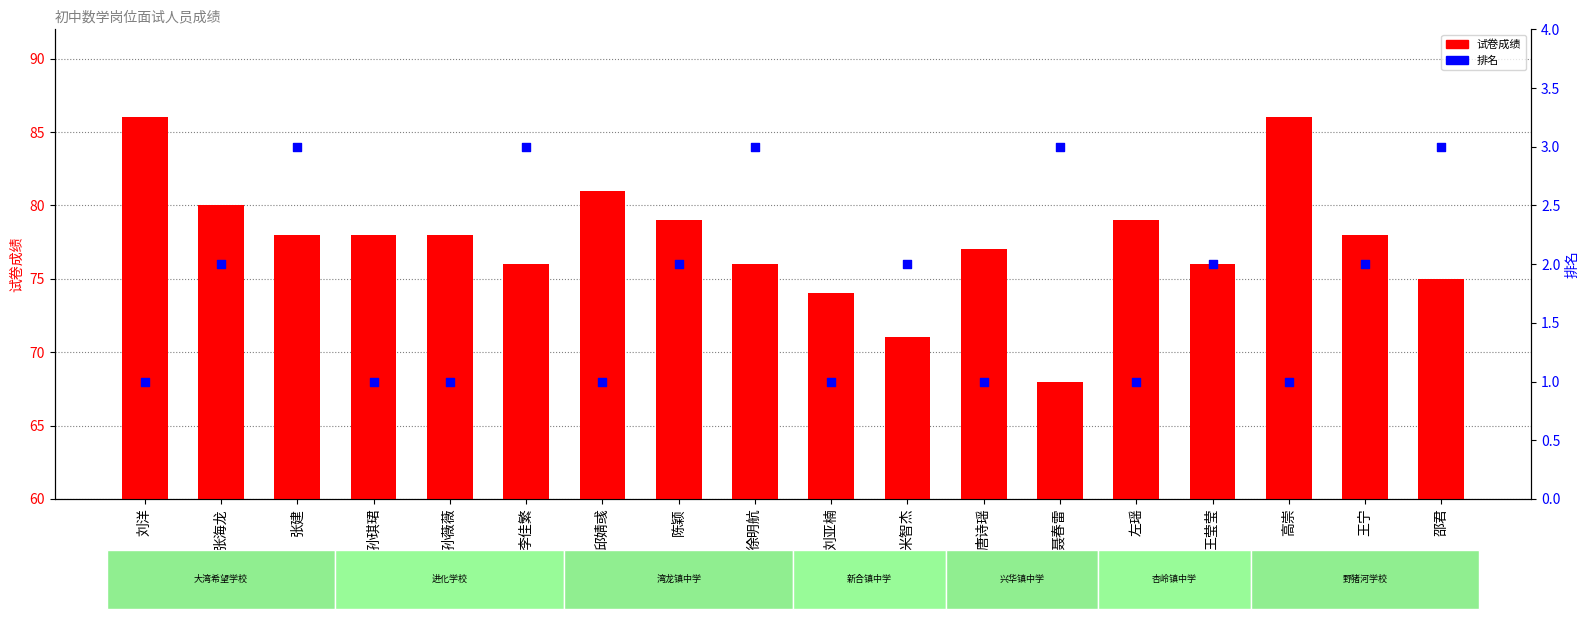

What are all the series names shown in the legend?

试卷成绩, 排名